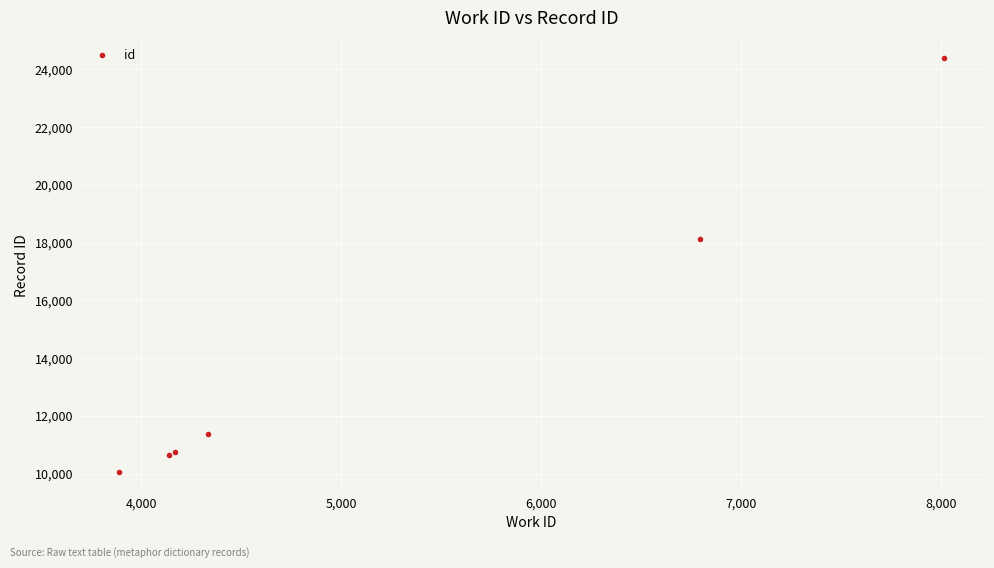

What is the greatest value displayed?

24380